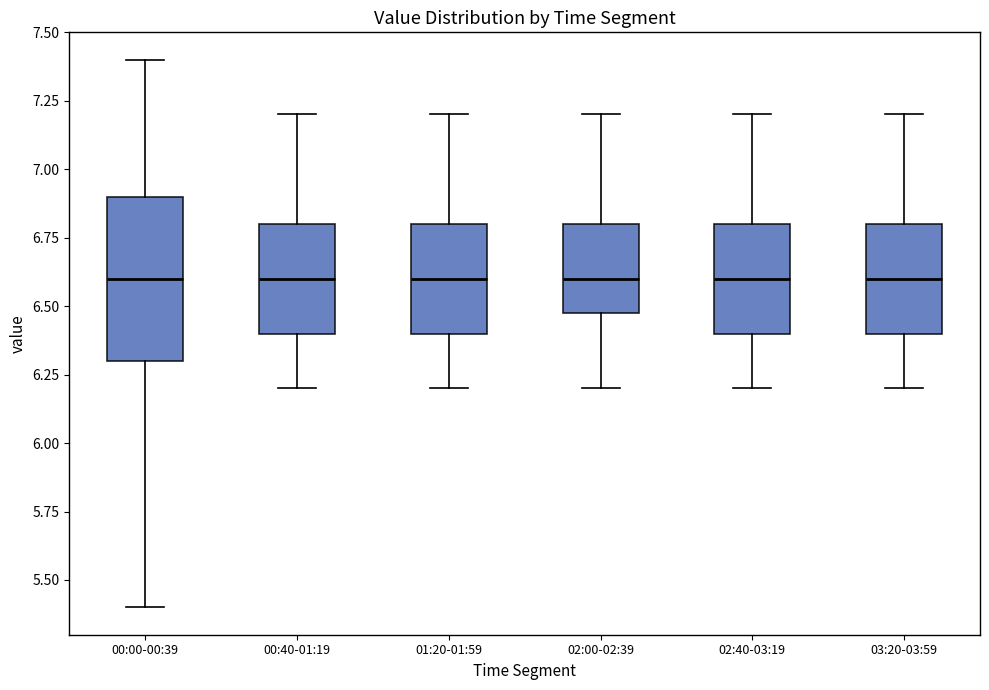

Comparing the boxes themselves (not the whiskers), which one is the tallest?

00:00-00:39